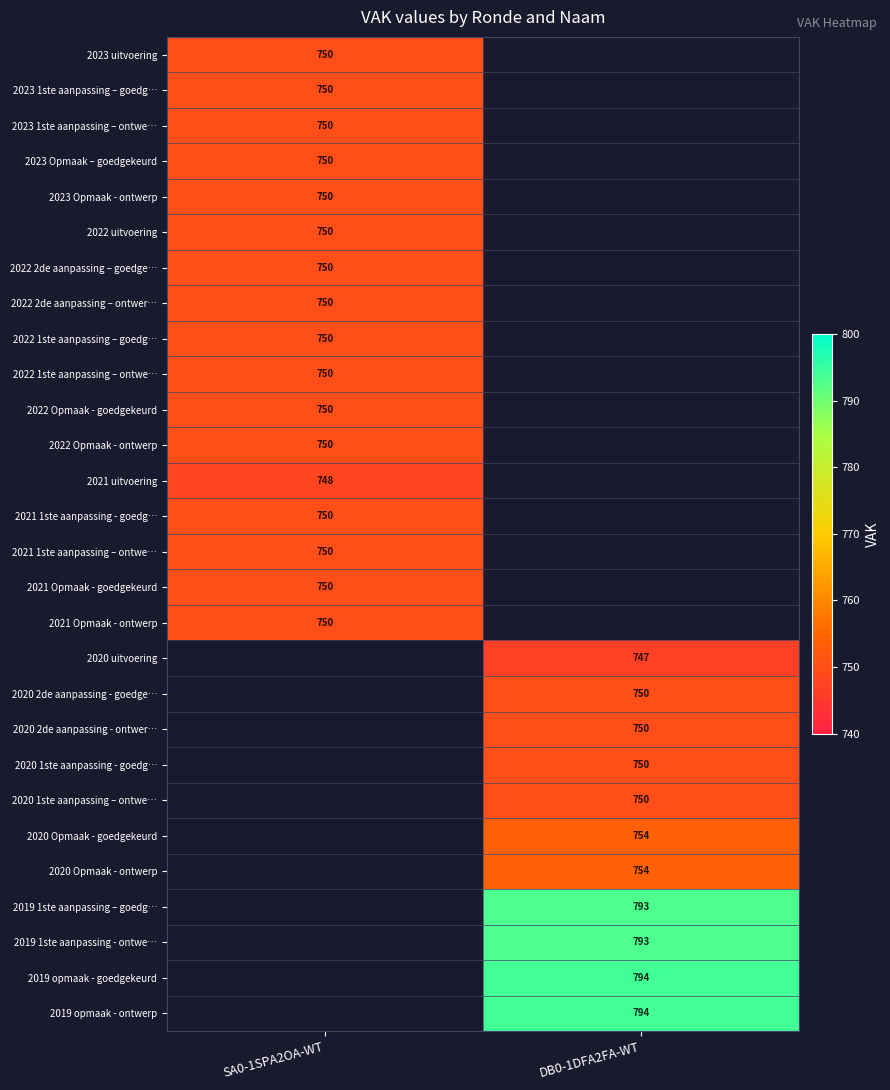

The value of 2020 2de aanpassing - ontwer… at DB0-1DFA2FA-WT is 1100. True or false?

False